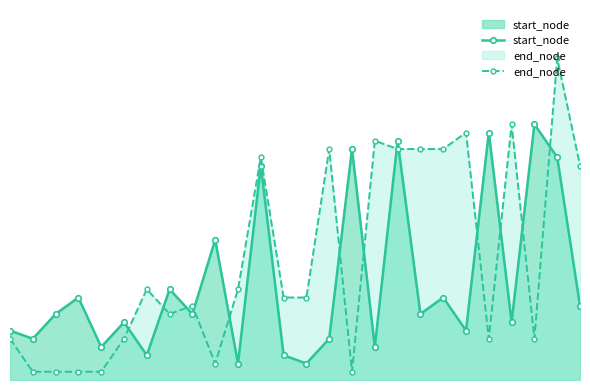

True or false: end_node and start_node cross at least once.

True